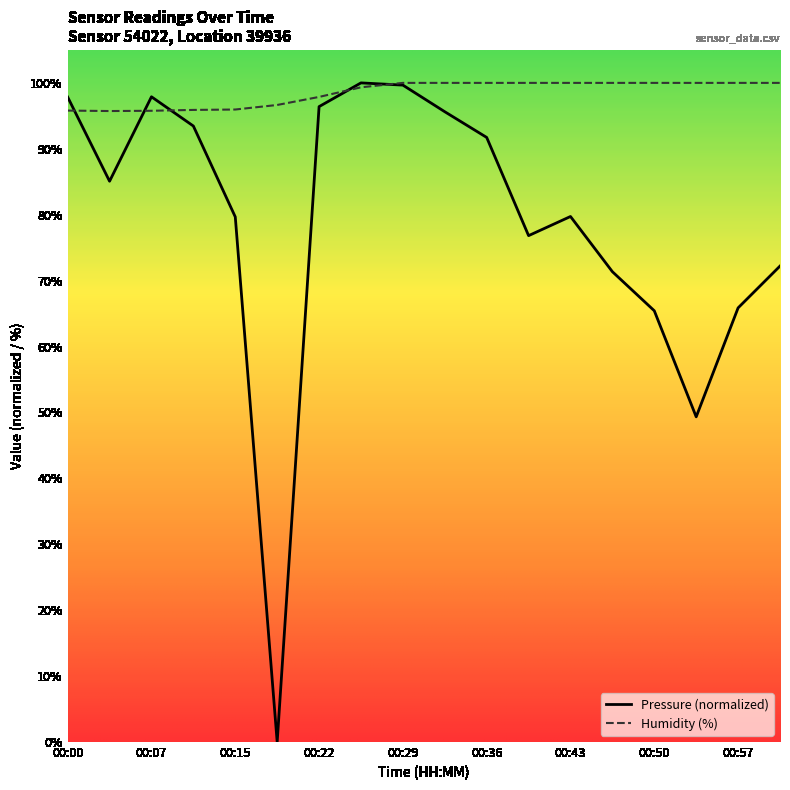

True or false: pressure has a value of 76.8 at 00:40.

True